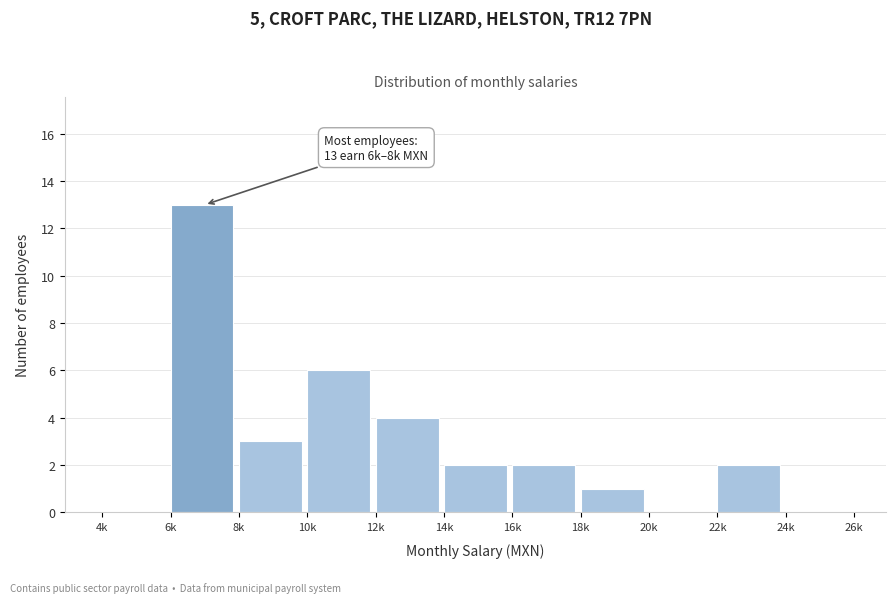

Reading left to right, transcribe all the data shown in this chart.

4k=0	6k=13	8k=3	10k=6	12k=4	14k=2	16k=2	18k=1	20k=0	22k=2	24k=0